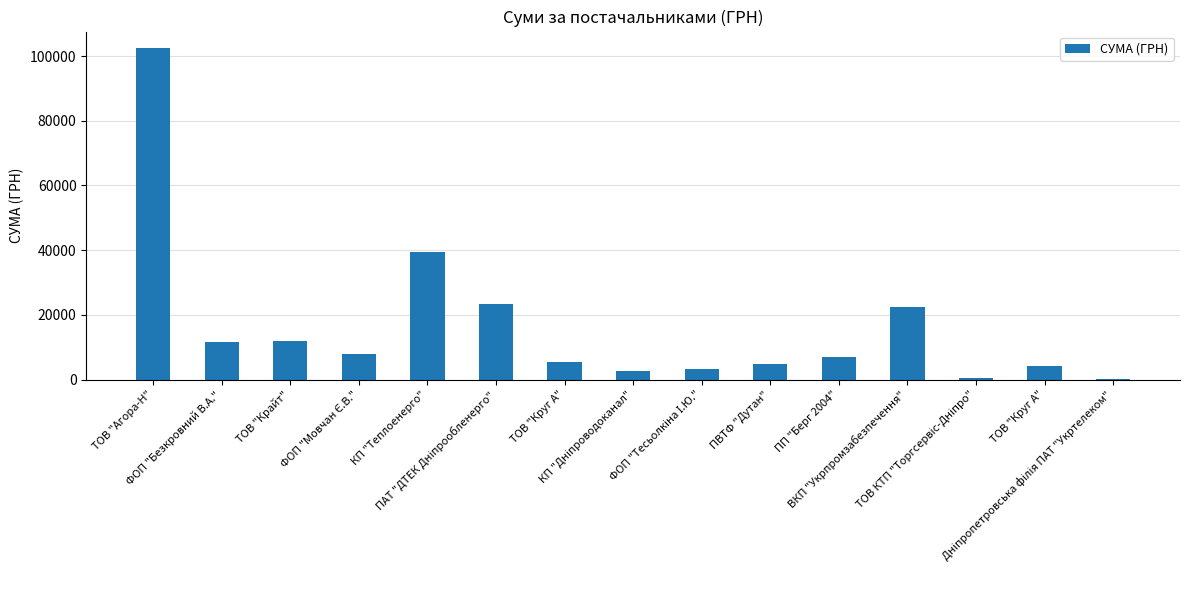

What is the smallest value displayed?

304.0